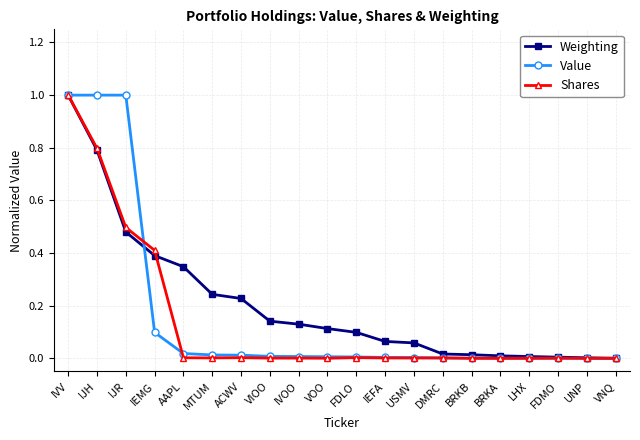

What is the label of the 2nd point from the left?

IJH